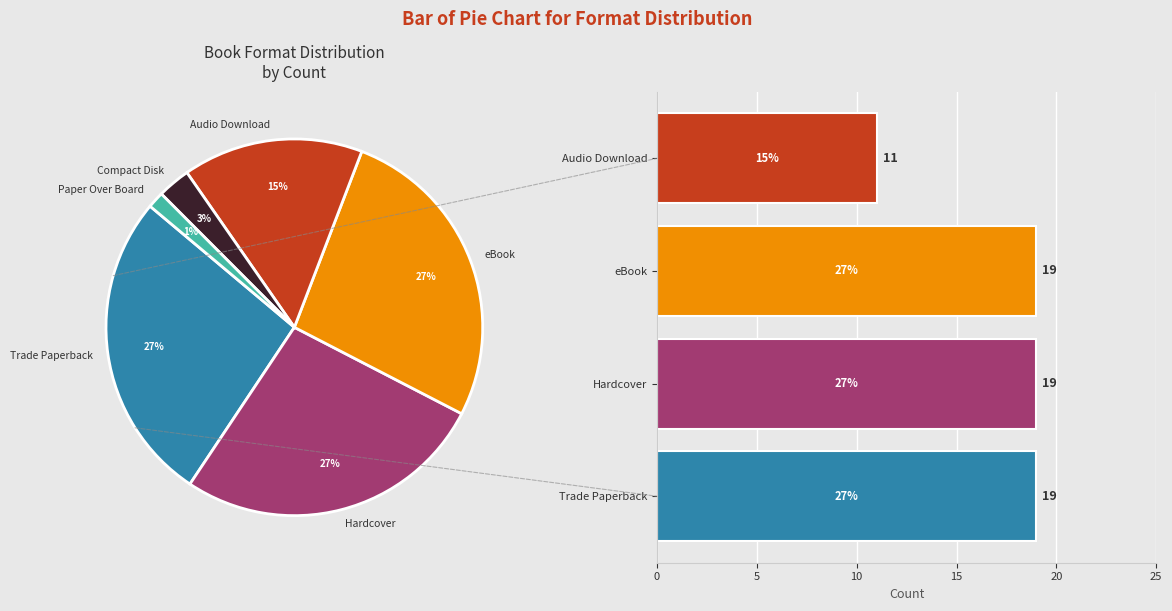

Does Audio Download account for over 50% of the chart?

No